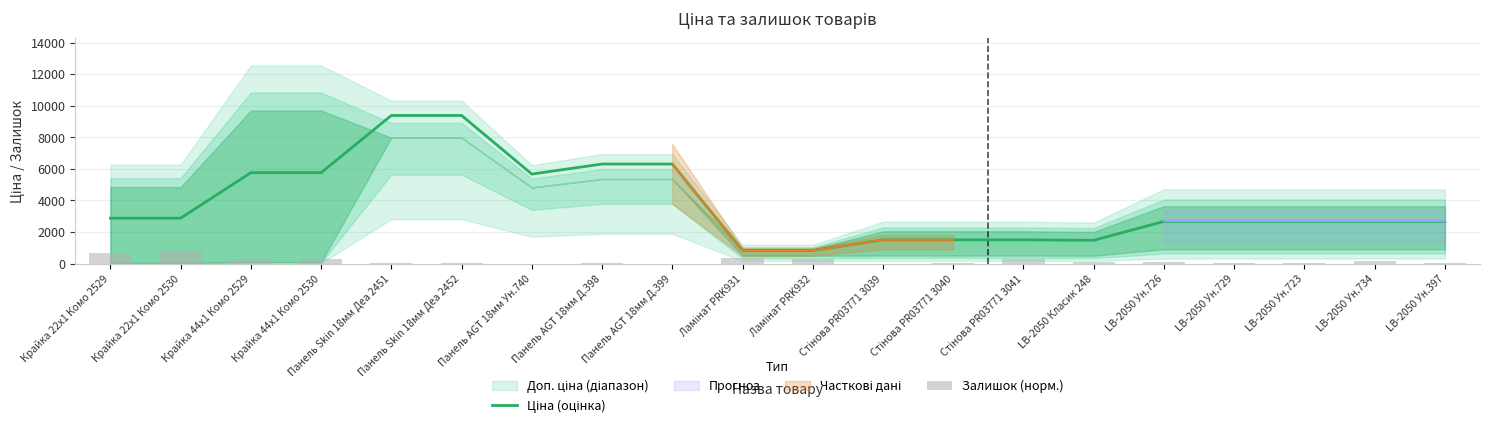

Which series changed the most between Панель AGT 18мм Д.399 and LB-2050 Ун.726?

Ціна (оцінка)